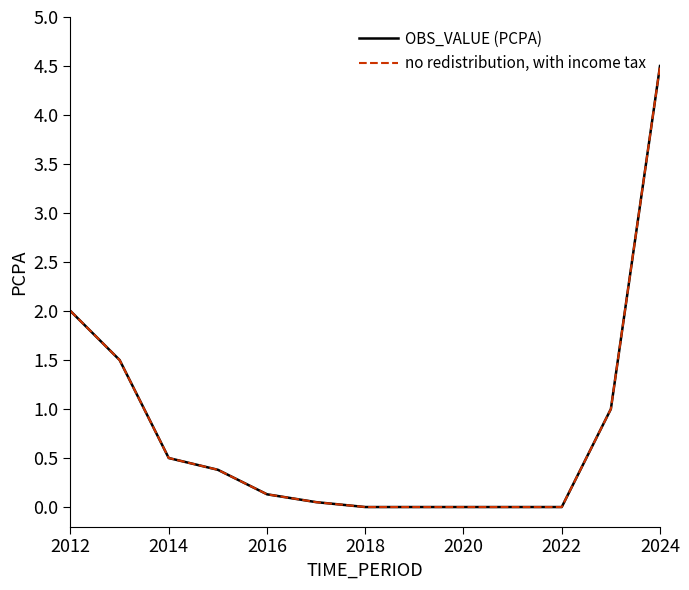

Reading left to right, transcribe all the data shown in this chart.

OBS_VALUE (PCPA): 2.0	1.5	0.5	0.4	0.1	0.1	0.0	0.0	0.0	0.0	0.0	1.0	4.5
no redistribution, with income tax: 2.0	1.5	0.5	0.4	0.1	0.1	0.0	0.0	0.0	0.0	0.0	1.0	4.5